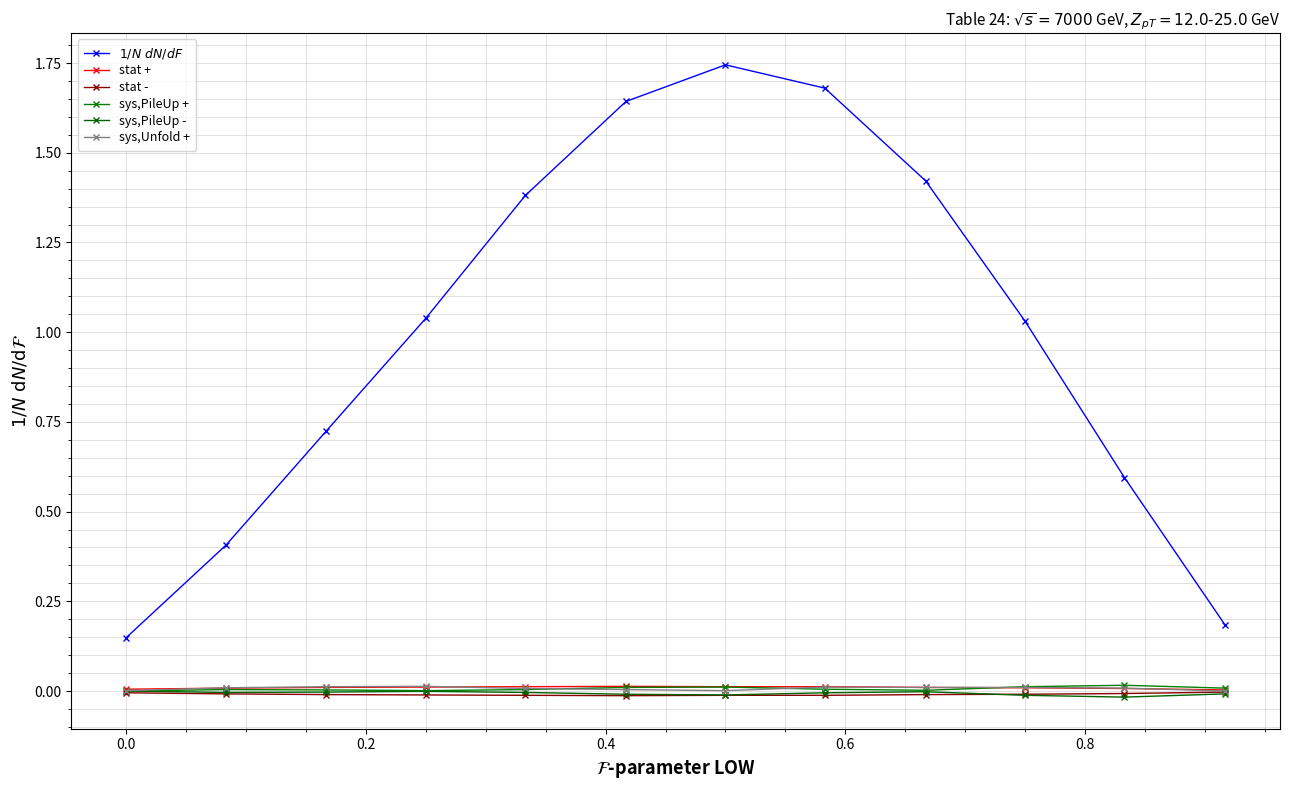

Reading left to right, extract all data points from this chart.

$ 1/N~dN/dF$: 0.1	0.4	0.7	1.0	1.4	1.6	1.7	1.7	1.4	1.0	0.6	0.2
stat +: 0.0	0.0	0.0	0.0	0.0	0.0	0.0	0.0	0.0	0.0	0.0	0.0
stat -: -0.0	-0.0	-0.0	-0.0	-0.0	-0.0	-0.0	-0.0	-0.0	-0.0	-0.0	-0.0
sys,PileUp +: 0.0	0.0	0.0	0.0	0.0	0.0	0.0	0.0	0.0	0.0	0.0	0.0
sys,PileUp -: -0.0	-0.0	-0.0	-0.0	-0.0	-0.0	-0.0	-0.0	-0.0	-0.0	-0.0	-0.0
sys,Unfold +: 0.0	0.0	0.0	0.0	0.0	0.0	0.0	0.0	0.0	0.0	0.0	0.0